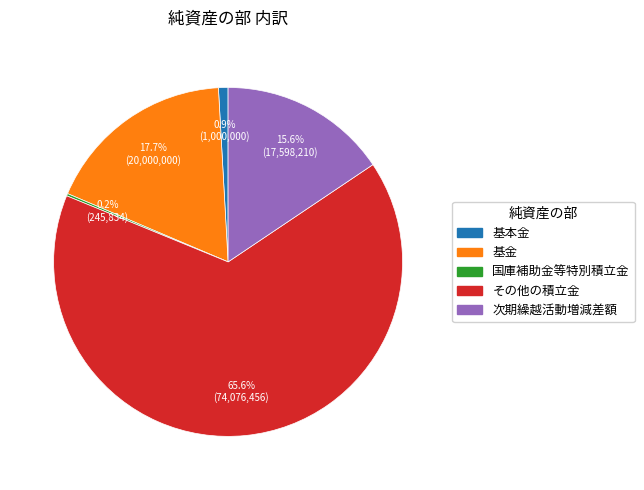

What portion of the pie excludes 基金?

82.3%